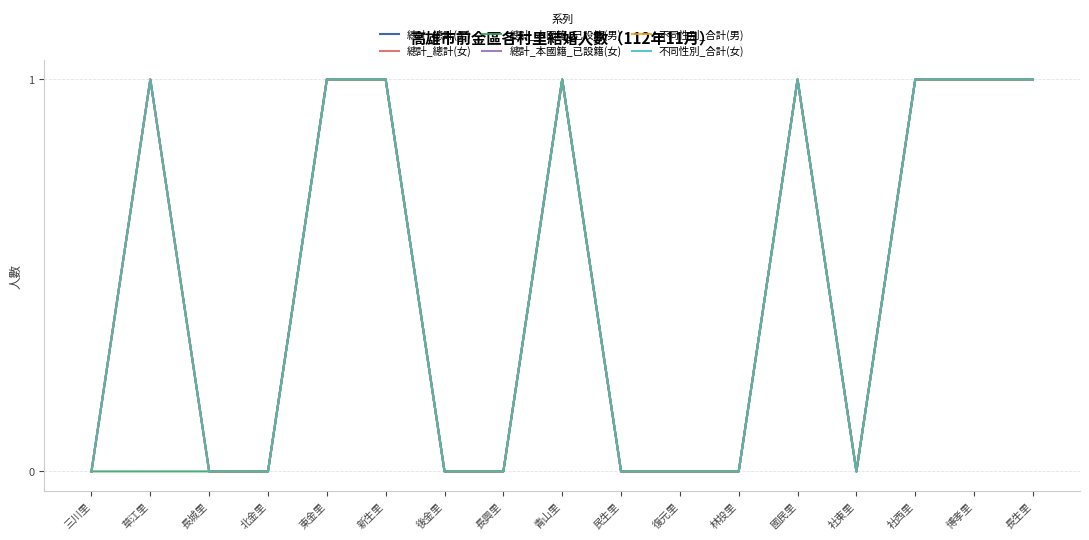

Rank the series by their maximum value, from lowest to highest.

總計_總計(男), 總計_總計(女), 總計_本國籍_已設籍(男), 總計_本國籍_已設籍(女), 不同性別_合計(男), 不同性別_合計(女)